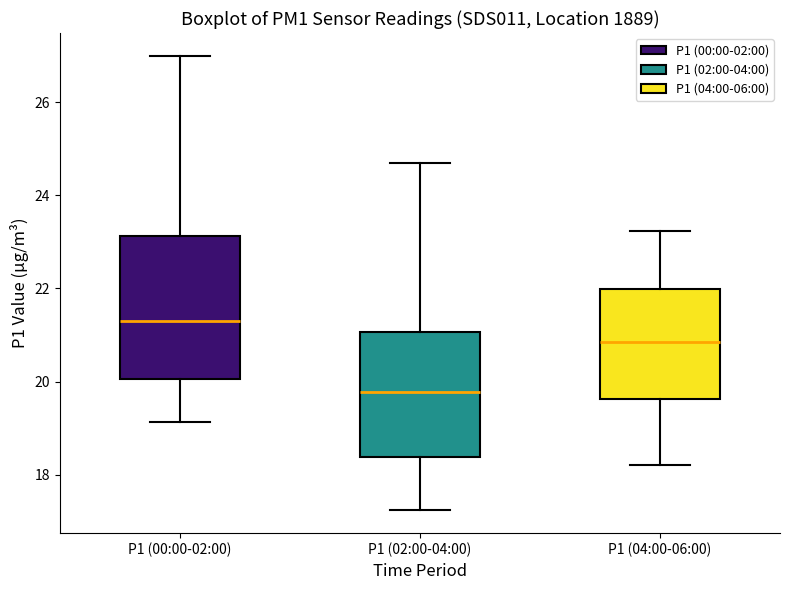

Which box's median line is the highest?

P1 (00:00-02:00)